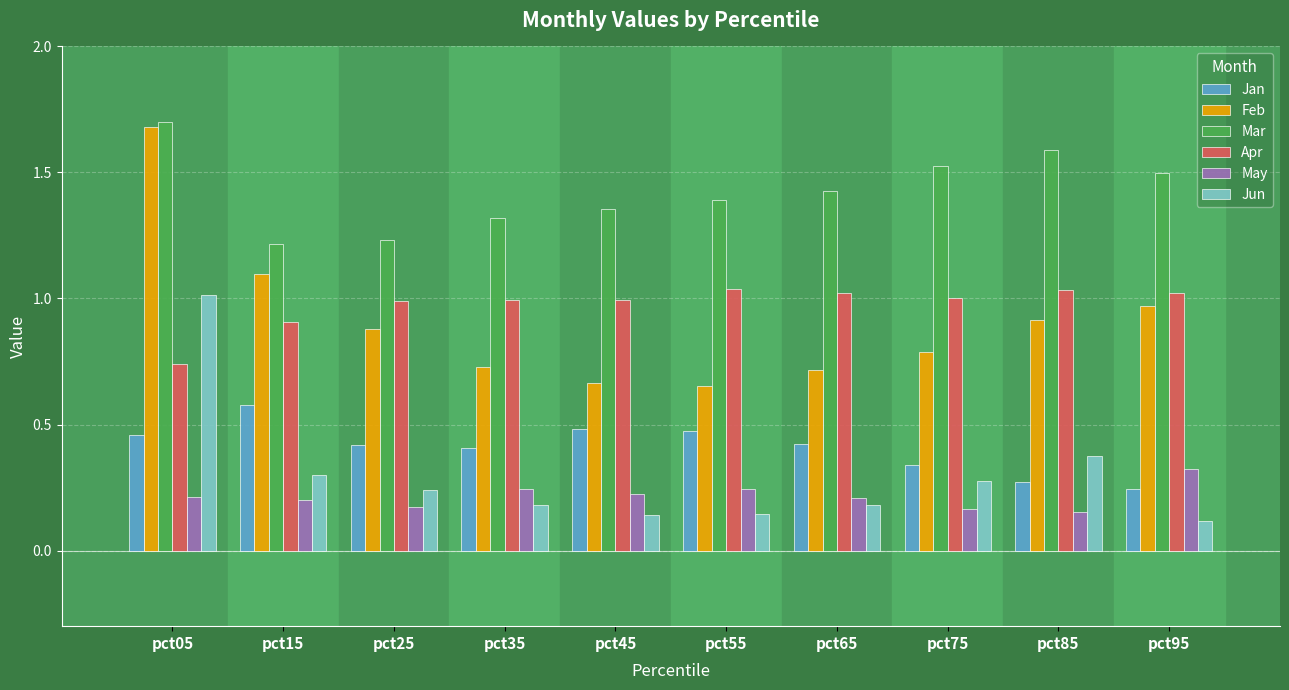

True or false: Feb has a value of 1.7 at pct05.

True